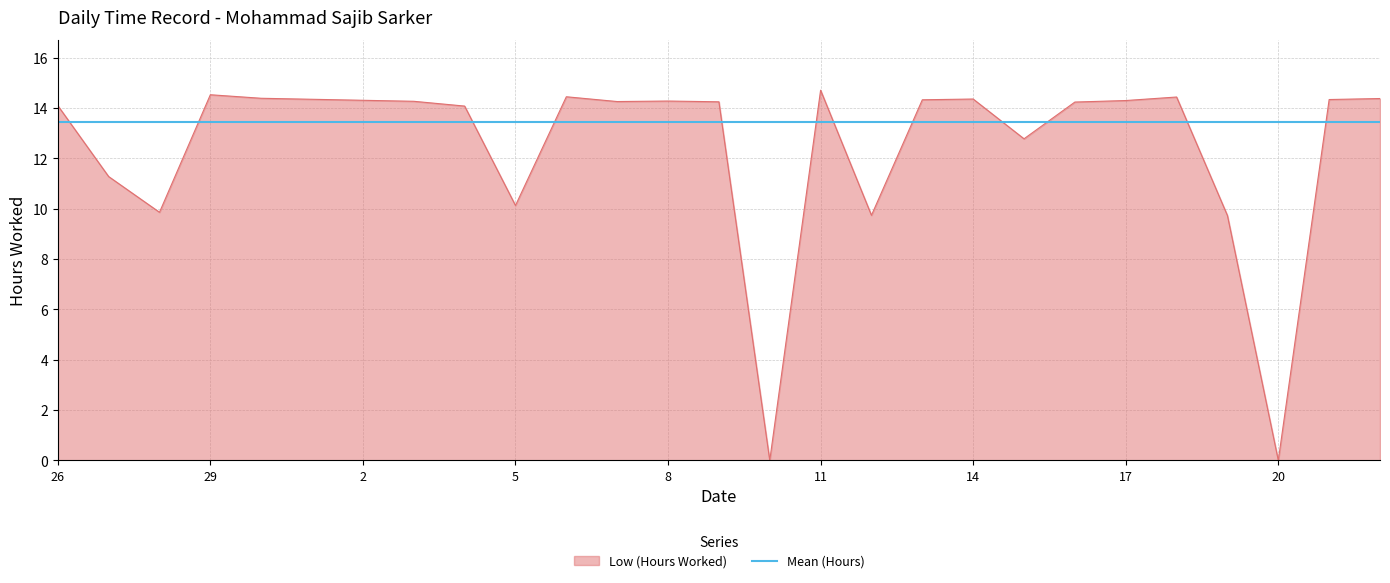

List the labels in order of value, smallest first.

10, 20, 19, 12, 28, 5, 27, 15, 4, 26, 16, 9, 7, 3, 8, 17, 2, 13, 21, 1, 14, 22, 30, 18, 6, 29, 11